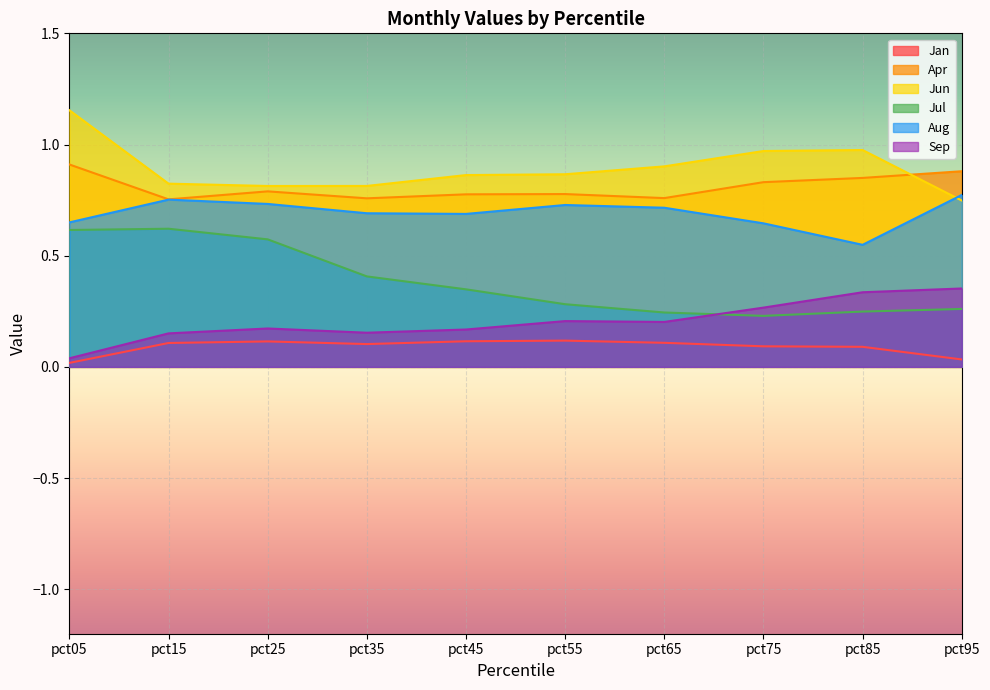

What is the value of the Jul point at the 7th from the left?

0.2